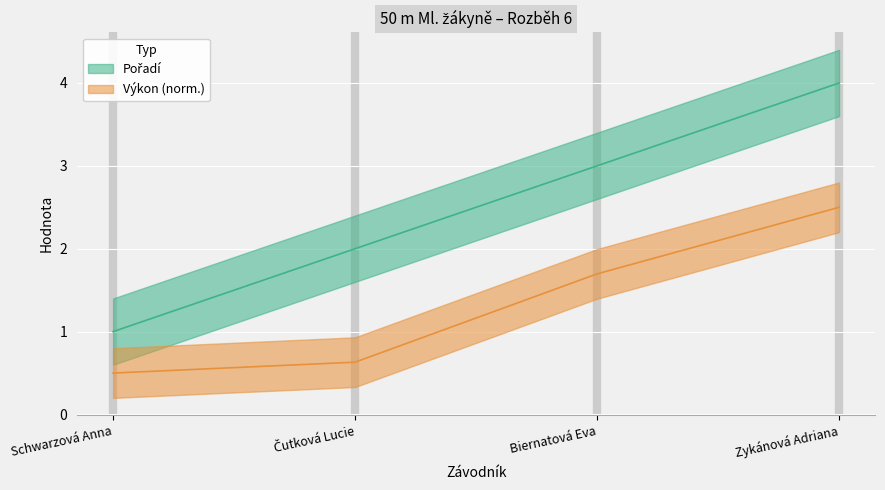

What is the minimum value for Výkon?

0.5